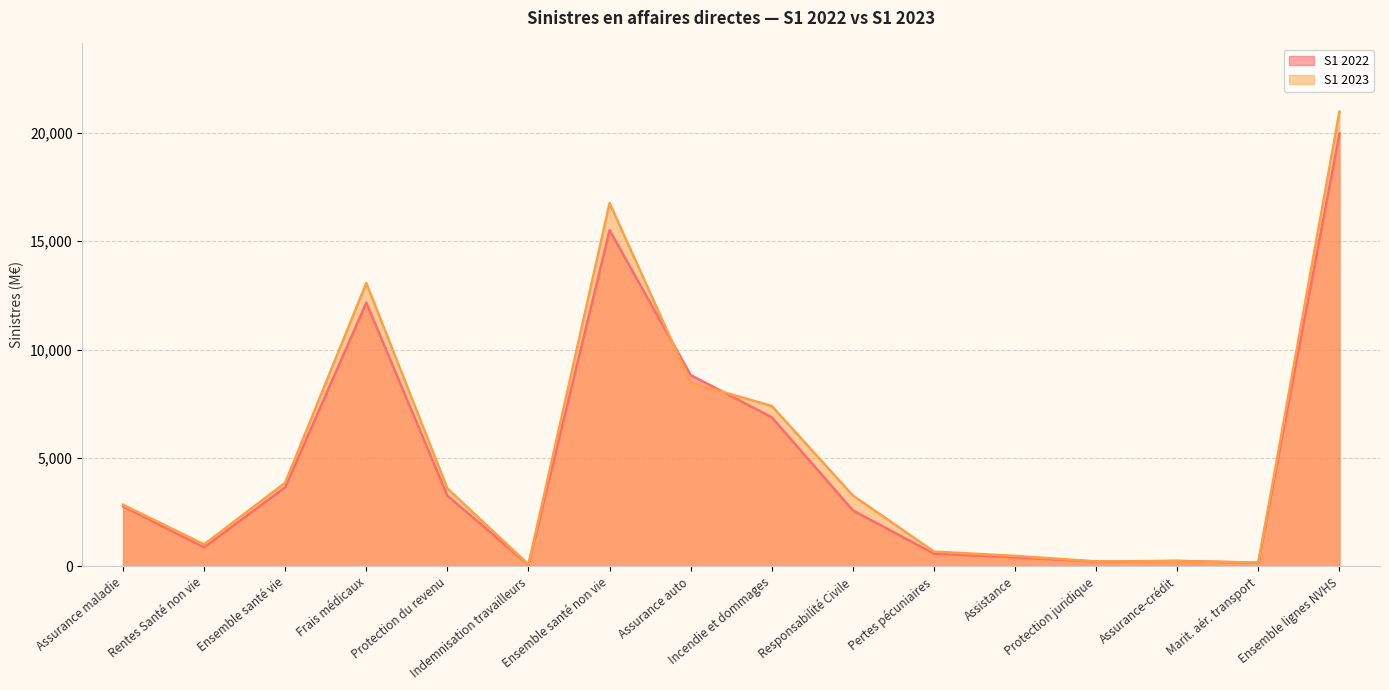

How many lines are shown in the chart?

2